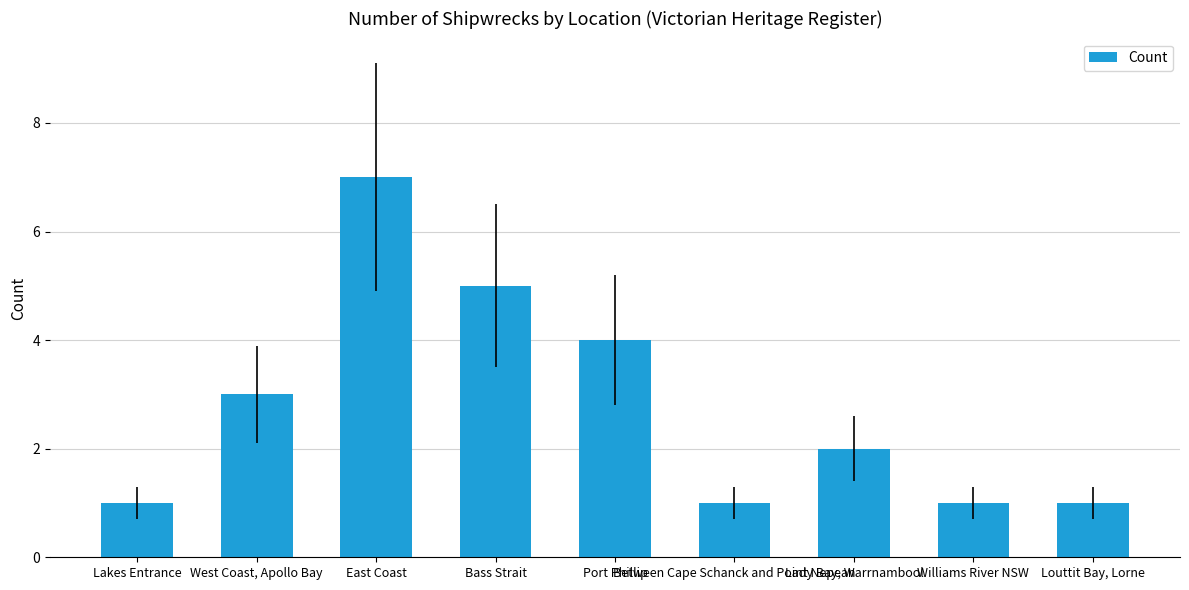

How many data points are less than 2?

4